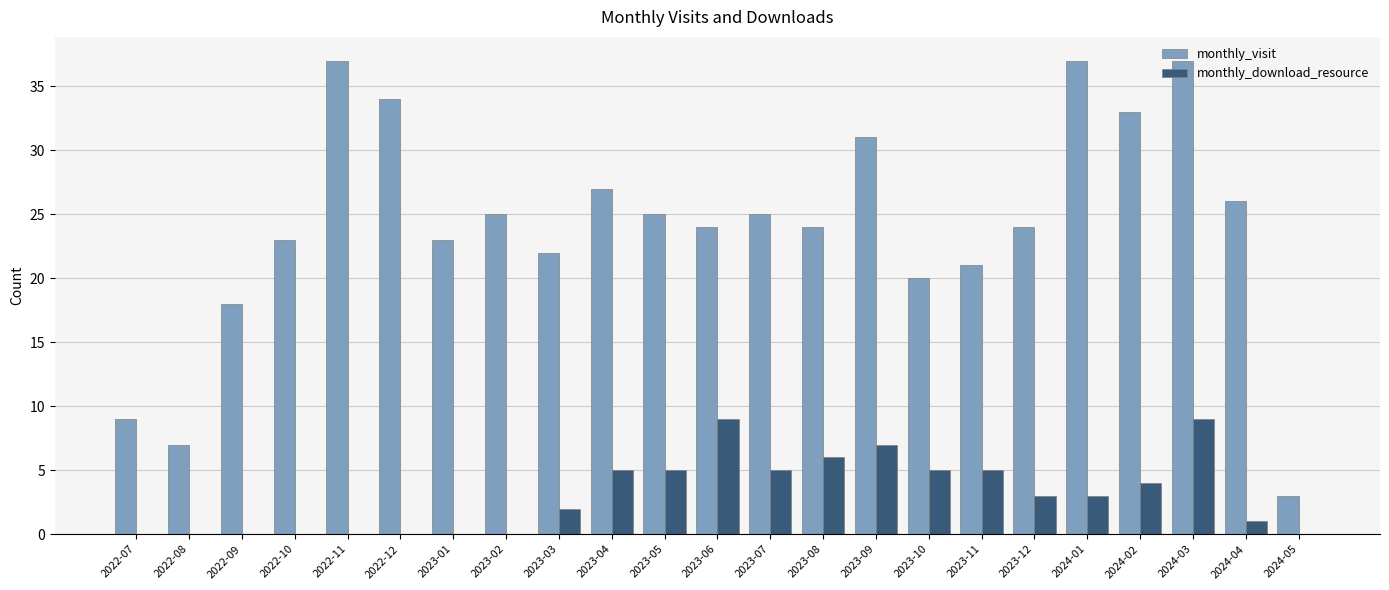

Are the bars horizontal?

No